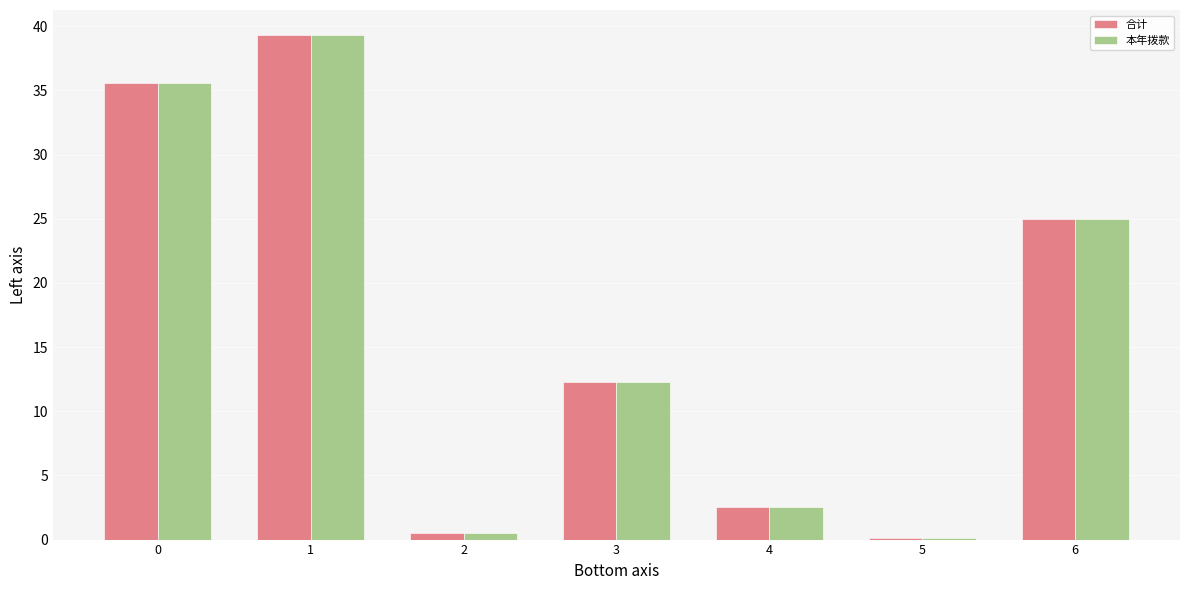

Which category has the highest value in the 合计 series?

1